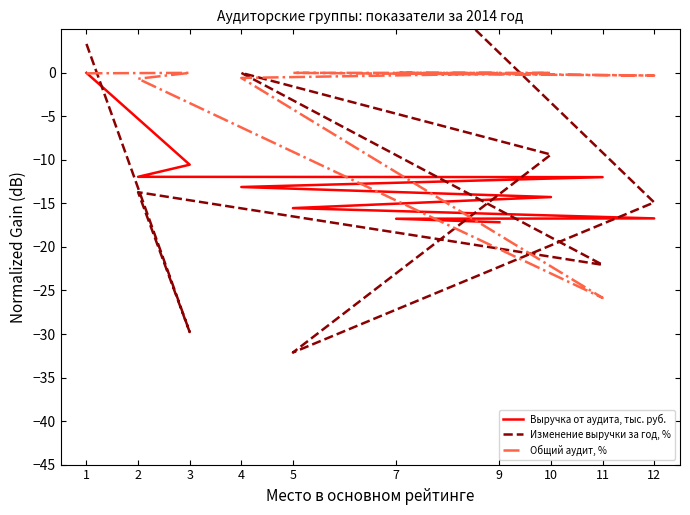

At which label does Изменение выручки за год, % first exceed -9?

1